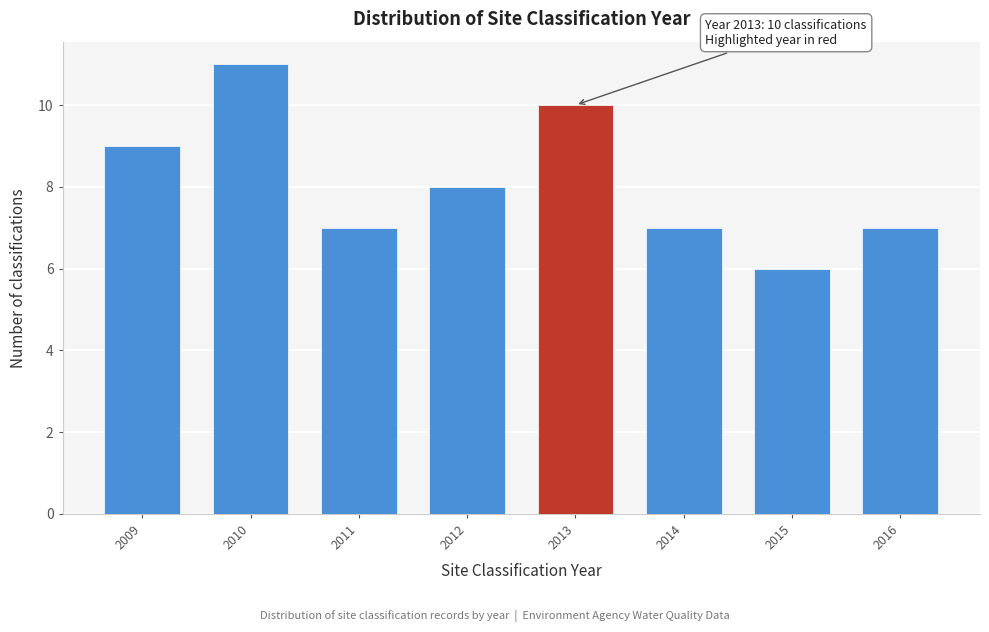

Reading right to left, what are all the values shown in this chart?

2016=7	2015=6	2014=7	2013=10	2012=8	2011=7	2010=11	2009=9